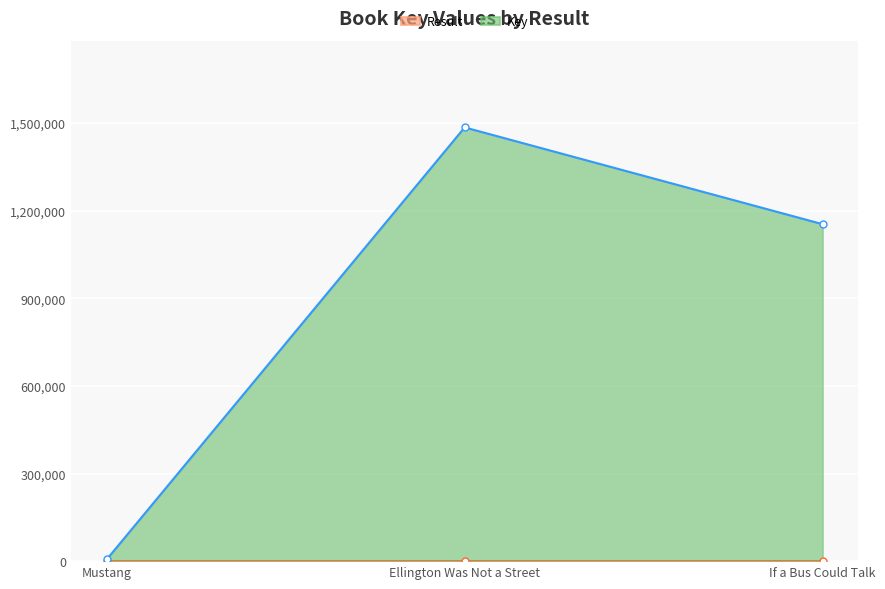

Where is Result nearest to the value 2?

Ellington Was Not a Street